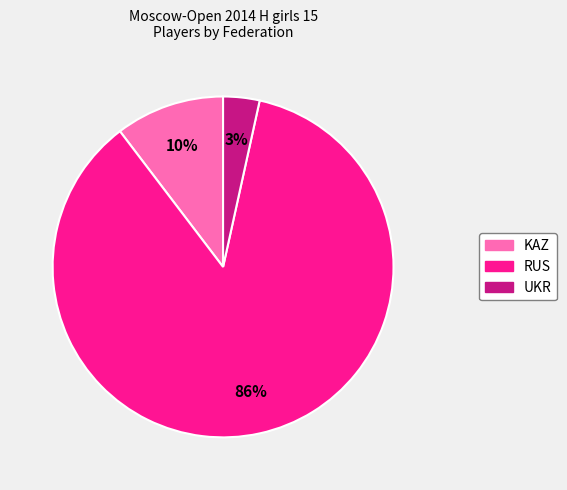

The RUS slice represents 86% of the pie. True or false?

True